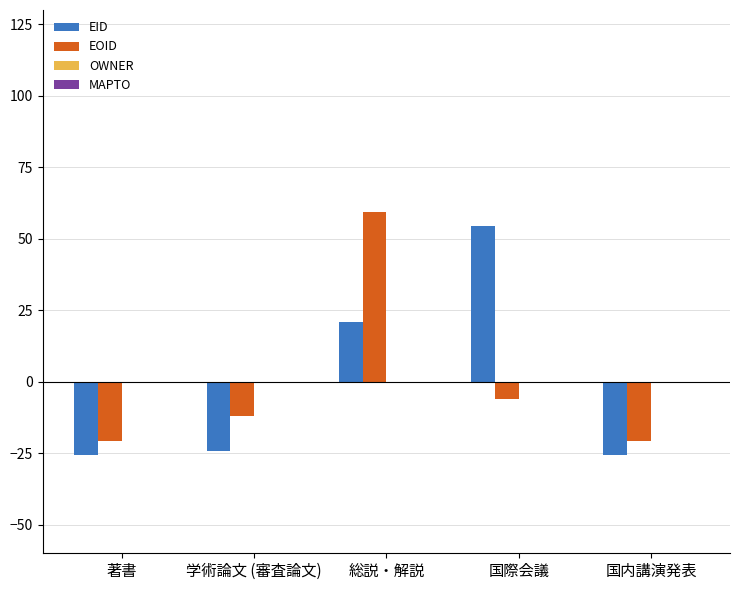

At which category is the sum across all series the highest?

総説・解説